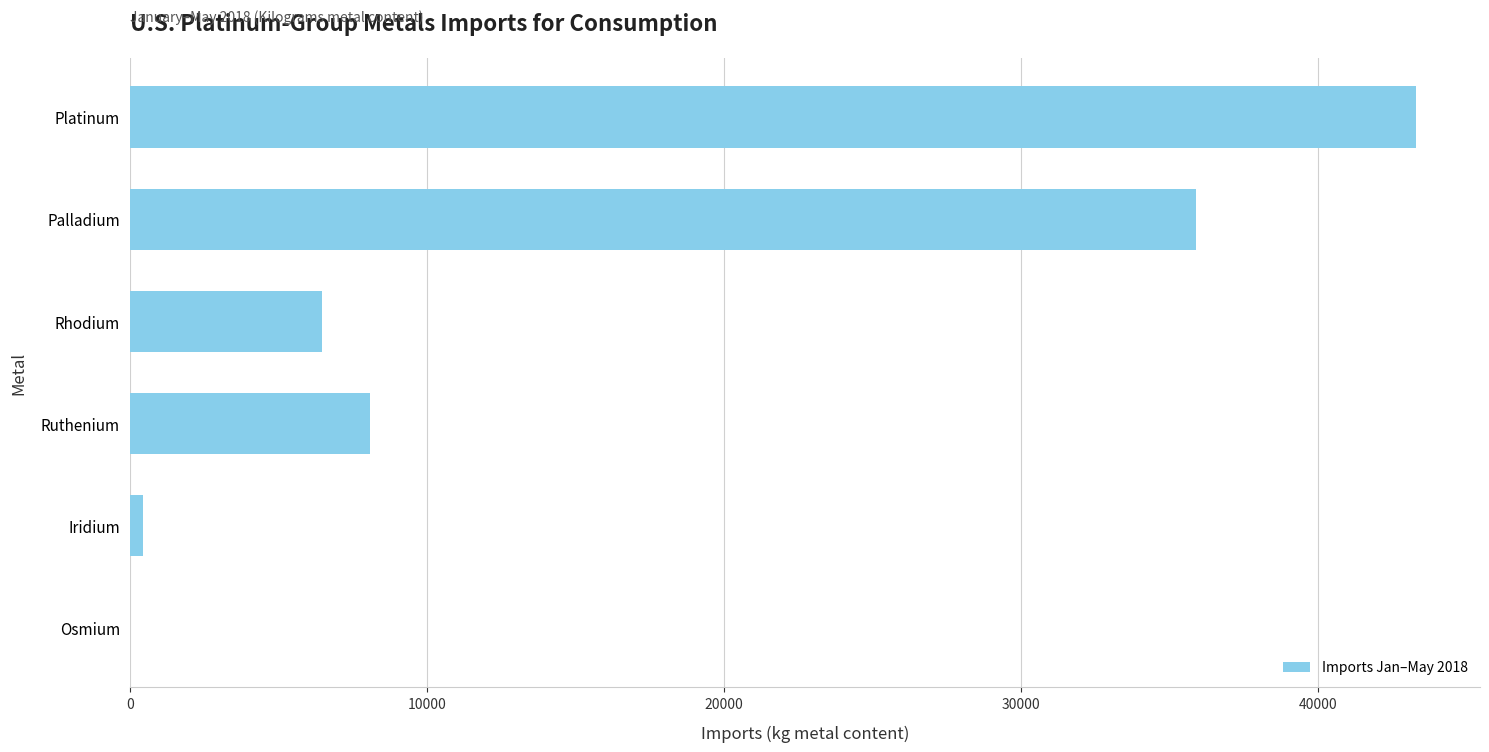

Which has a higher value, Rhodium or Ruthenium?

Ruthenium